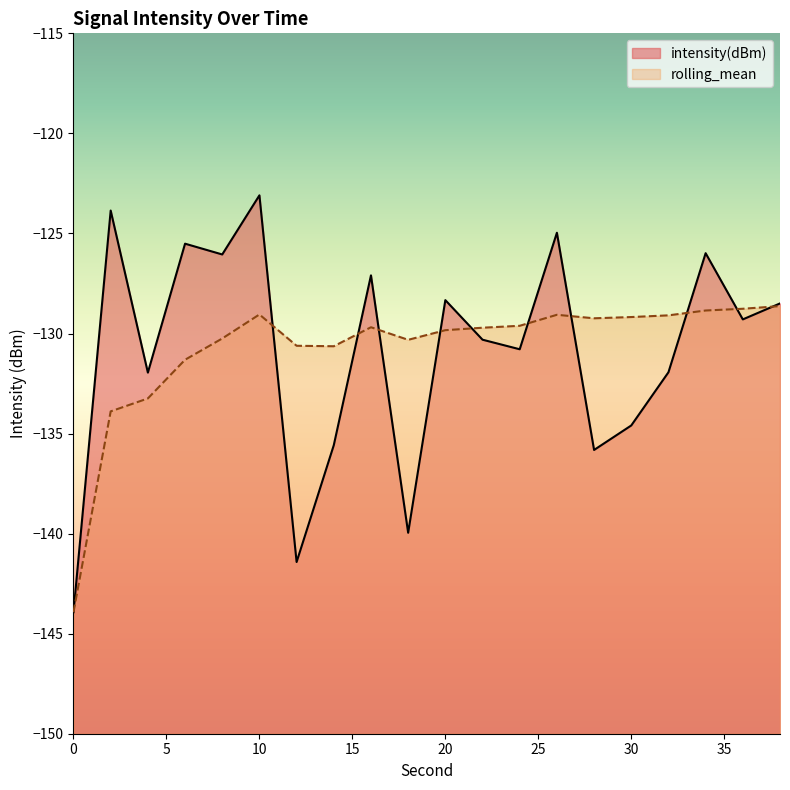

Rank the series by their maximum value, from highest to lowest.

intensity(dBm), rolling_mean